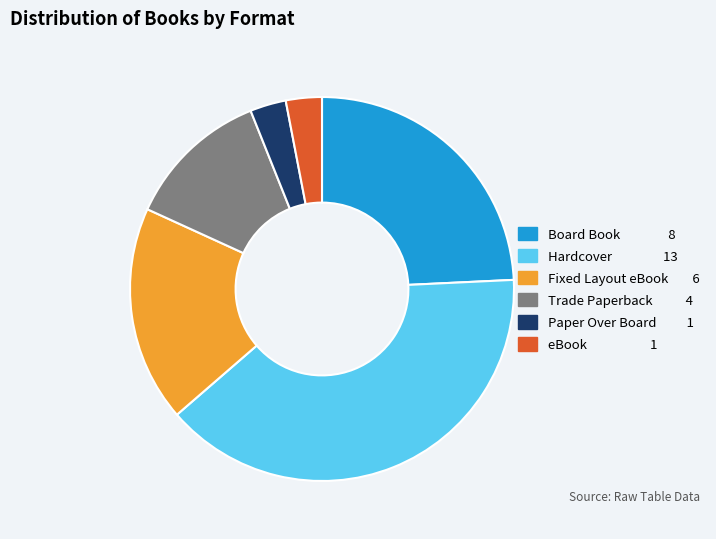

Which has a higher value, Trade Paperback or Hardcover?

Hardcover